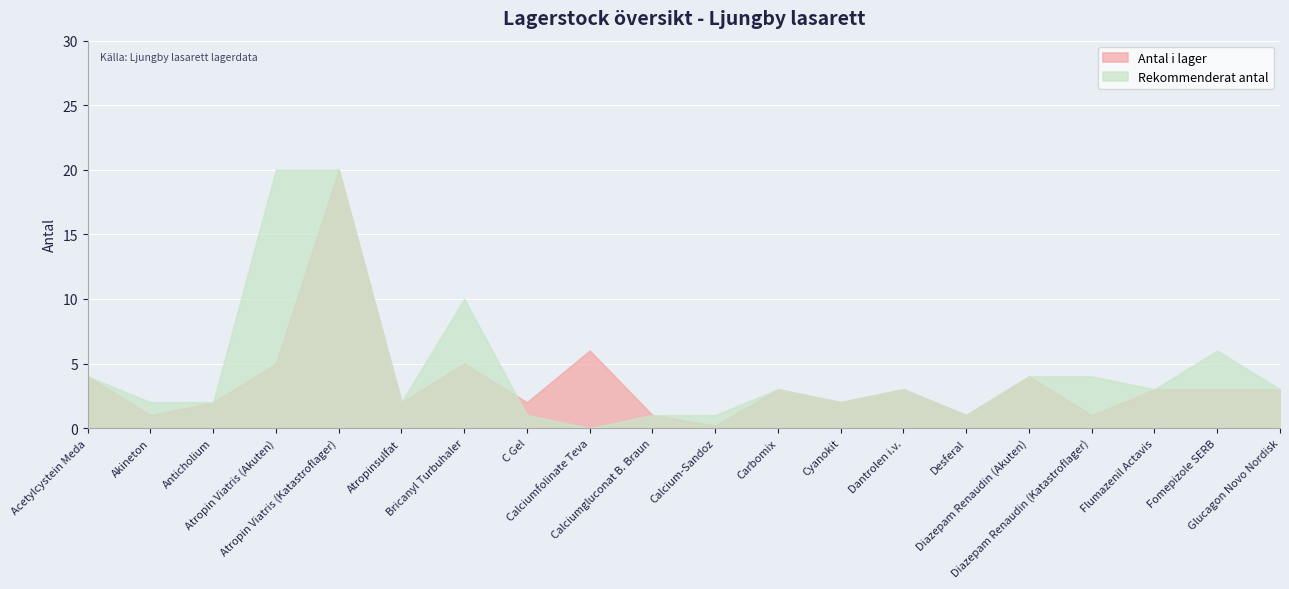

What is the label of the 16th point from the left?

Diazepam Renaudin (Akuten)